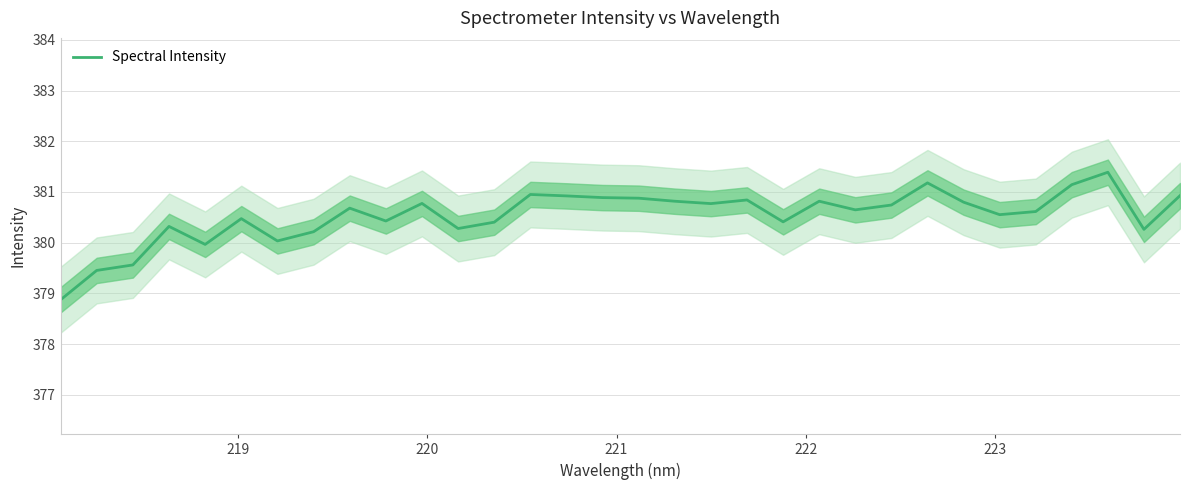

How many lines are shown in the chart?

1